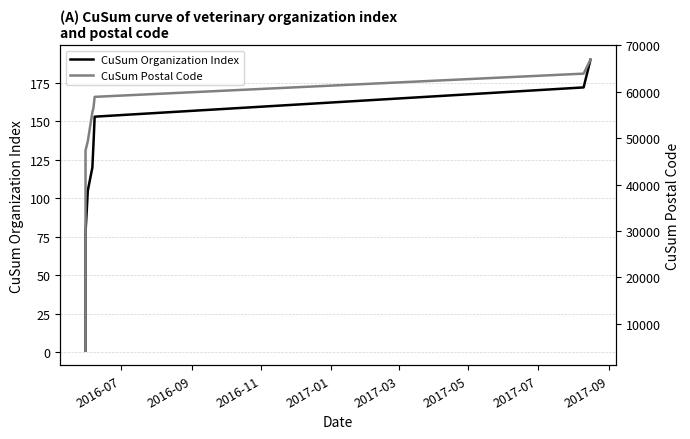

How many data points in CuSum Postal Code are less than 38083?

9